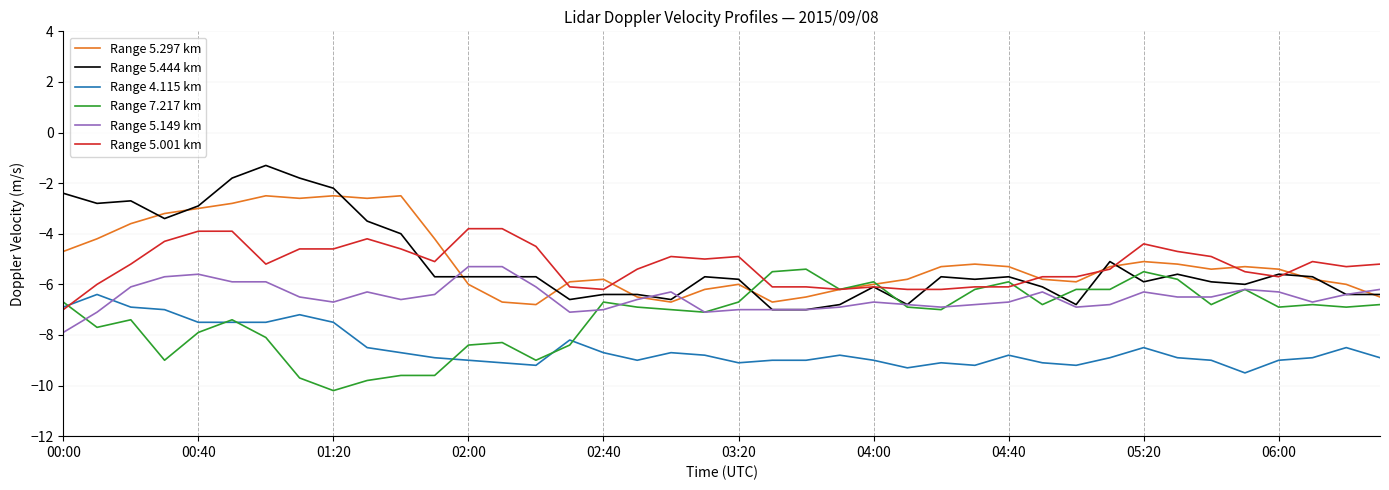

True or false: Range 4.115 km and Range 5.444 km cross at least once.

False